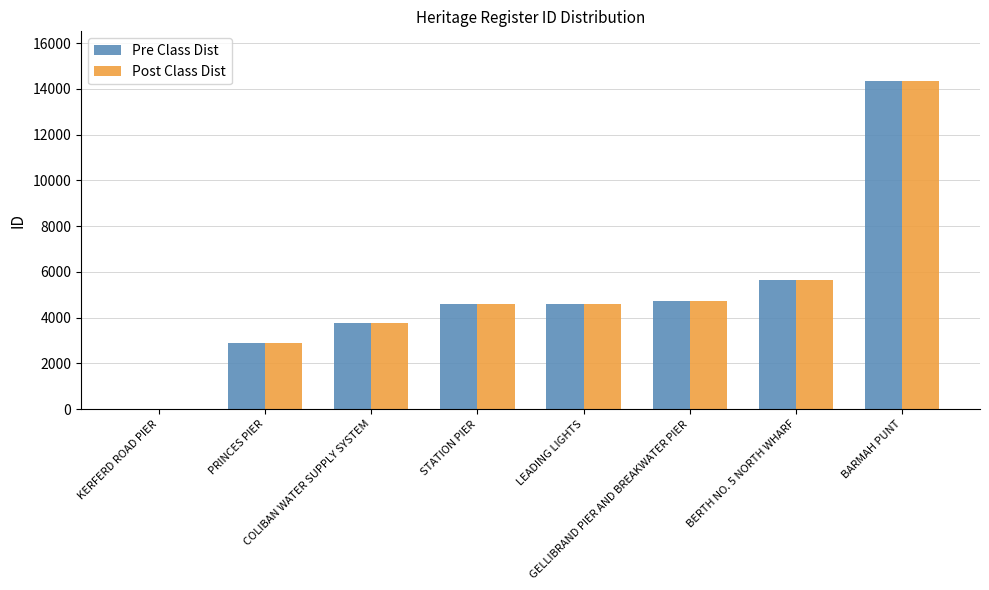

True or false: Pre Class Dist has a value of 2492 at LEADING LIGHTS.

False